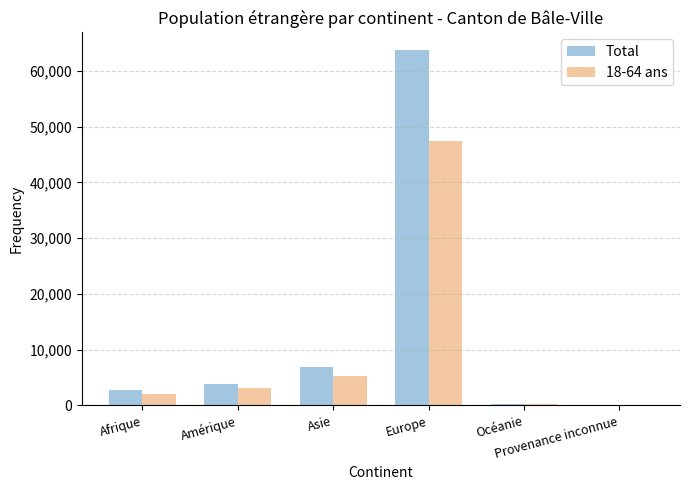

Which series has the largest total across all categories?

Total